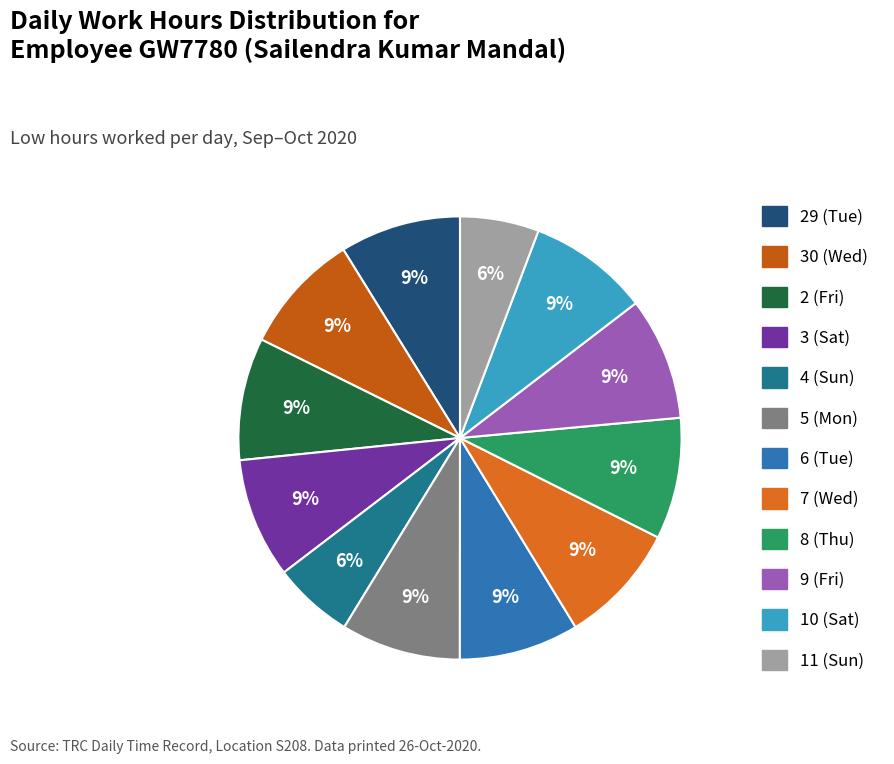

Rank the categories by value from highest to lowest.

9 (Fri), 2 (Fri), 8 (Thu), 7 (Wed), 30 (Wed), 29 (Tue), 10 (Sat), 3 (Sat), 6 (Tue), 5 (Mon), 4 (Sun), 11 (Sun)